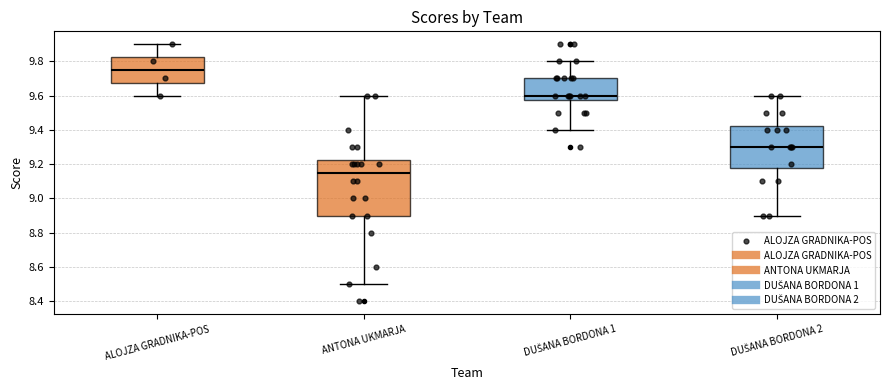

Comparing the boxes themselves (not the whiskers), which one is the tallest?

ANTONA UKMARJA